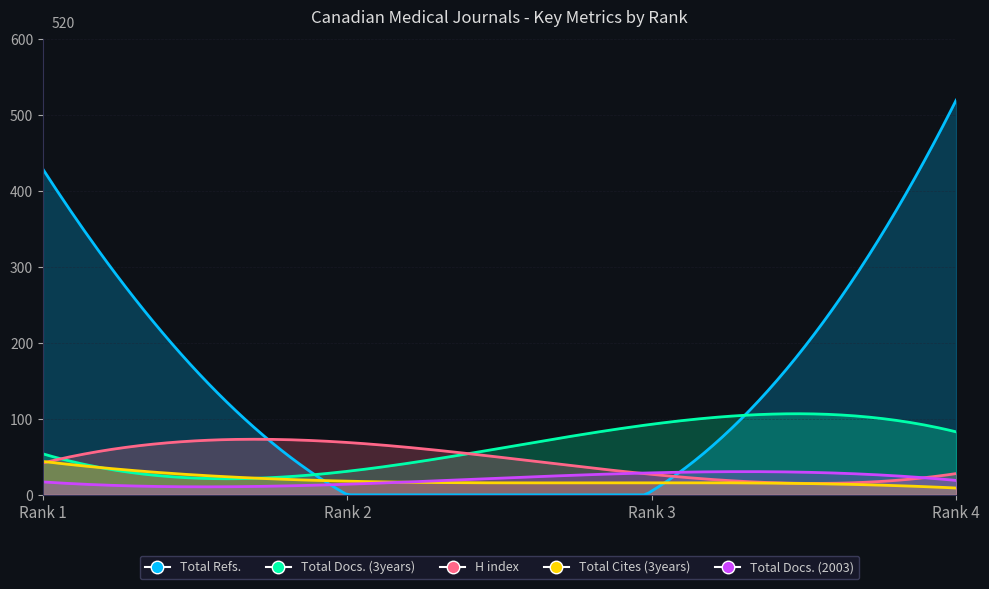

What is the difference between the second highest and minimum values in the Total Docs. (3years) series?

52